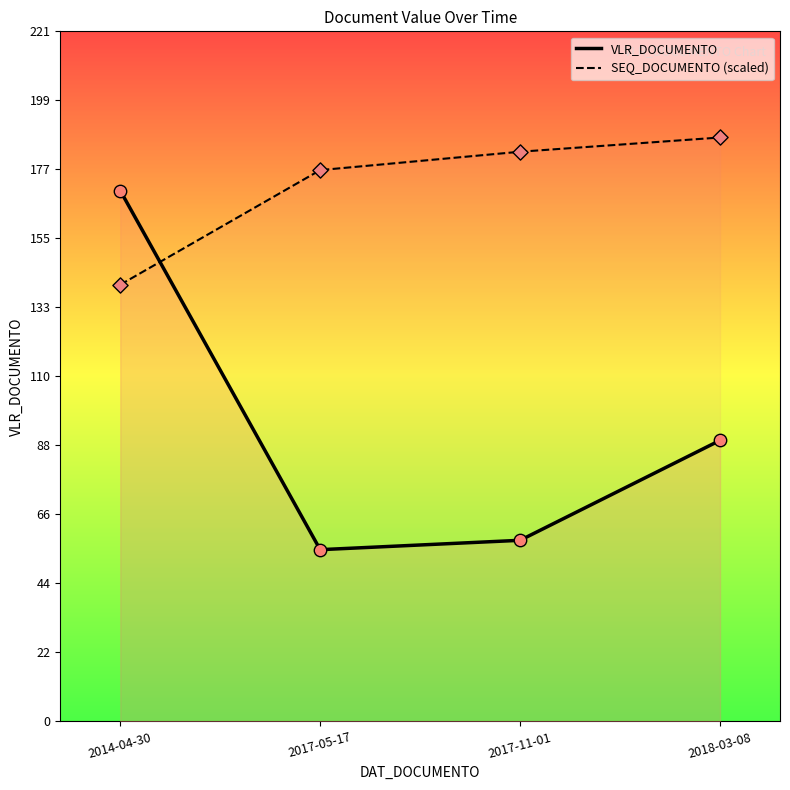

Which series reaches the maximum Y coordinate?

SEQ_DOCUMENTO (scaled)